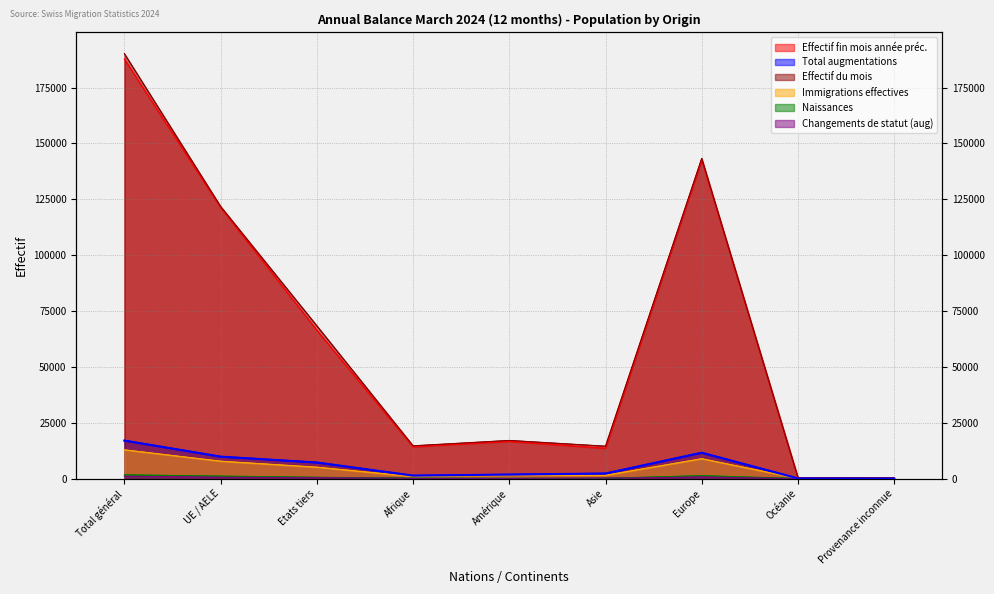

How many lines are shown in the chart?

6